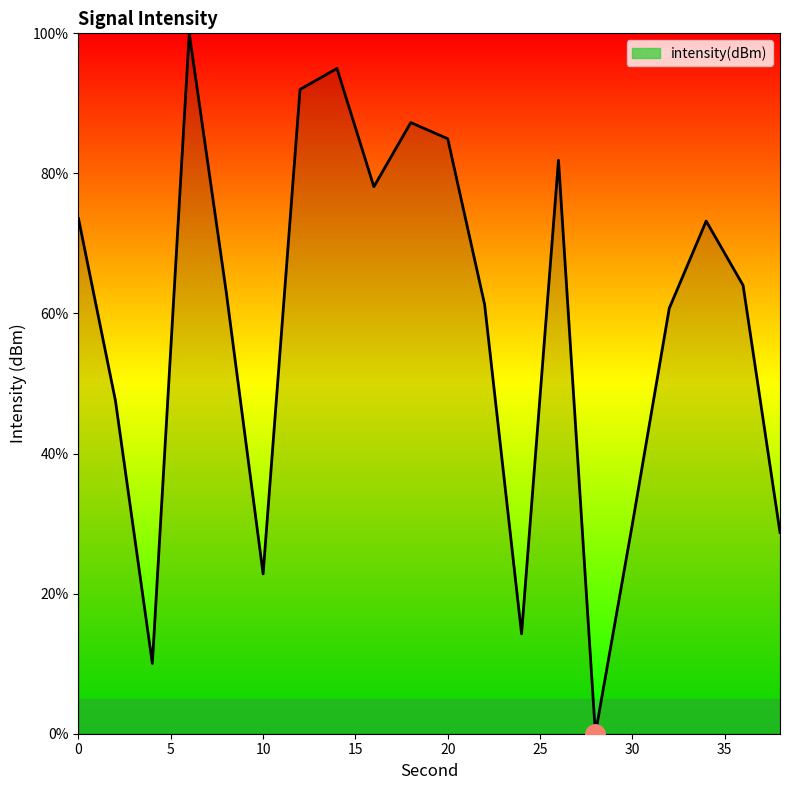

What is the difference between the maximum and second lowest values?

90.0